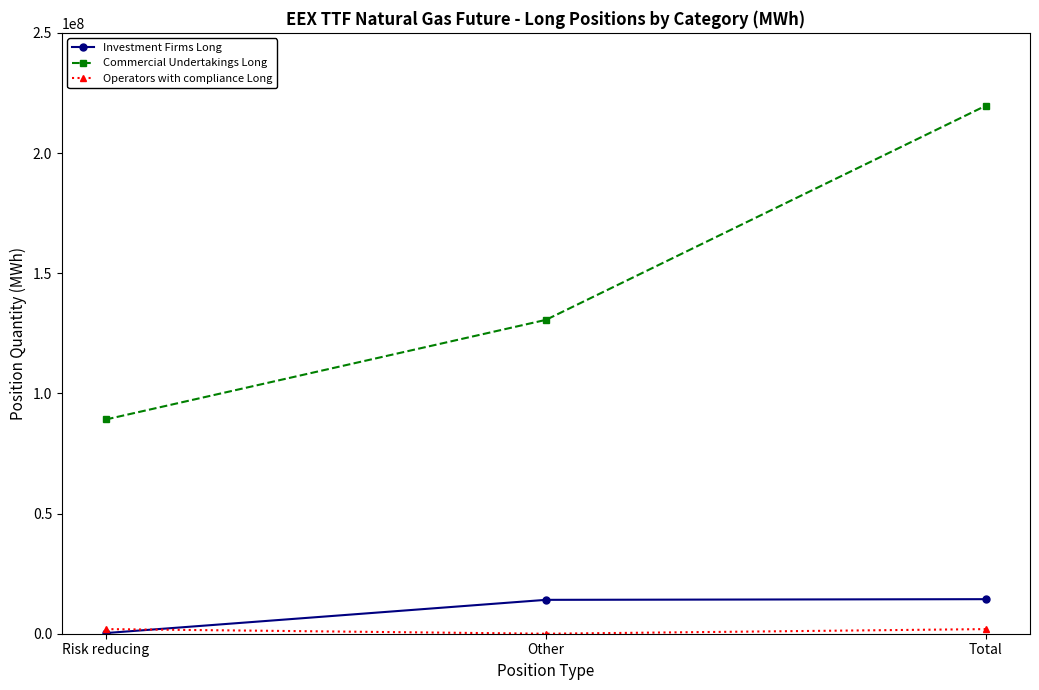

Which series has the largest total across all categories?

Commercial Undertakings Long